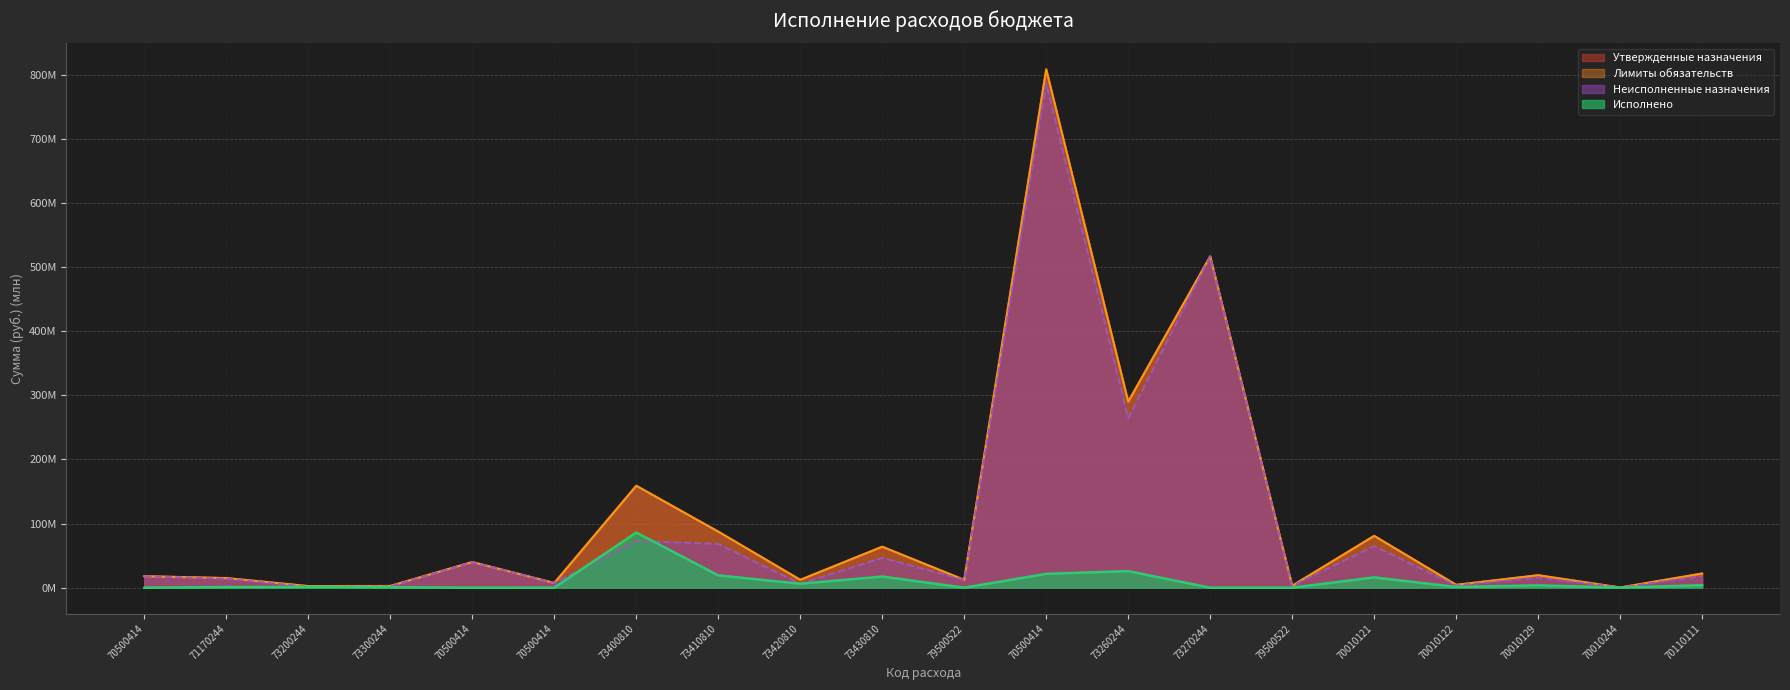

True or false: Утвержденные назначения and Лимиты обязательств intersect in this chart.

False